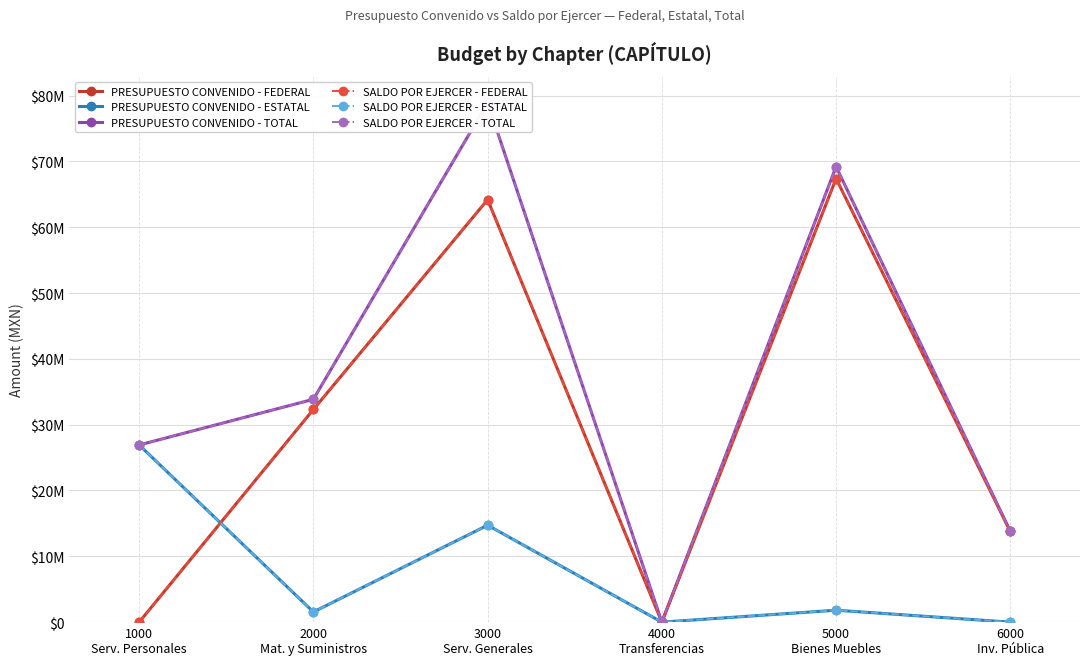

What are all the series names shown in the legend?

PRESUPUESTO CONVENIDO - FEDERAL, PRESUPUESTO CONVENIDO - ESTATAL, PRESUPUESTO CONVENIDO - TOTAL, SALDO POR EJERCER - FEDERAL, SALDO POR EJERCER - ESTATAL, SALDO POR EJERCER - TOTAL